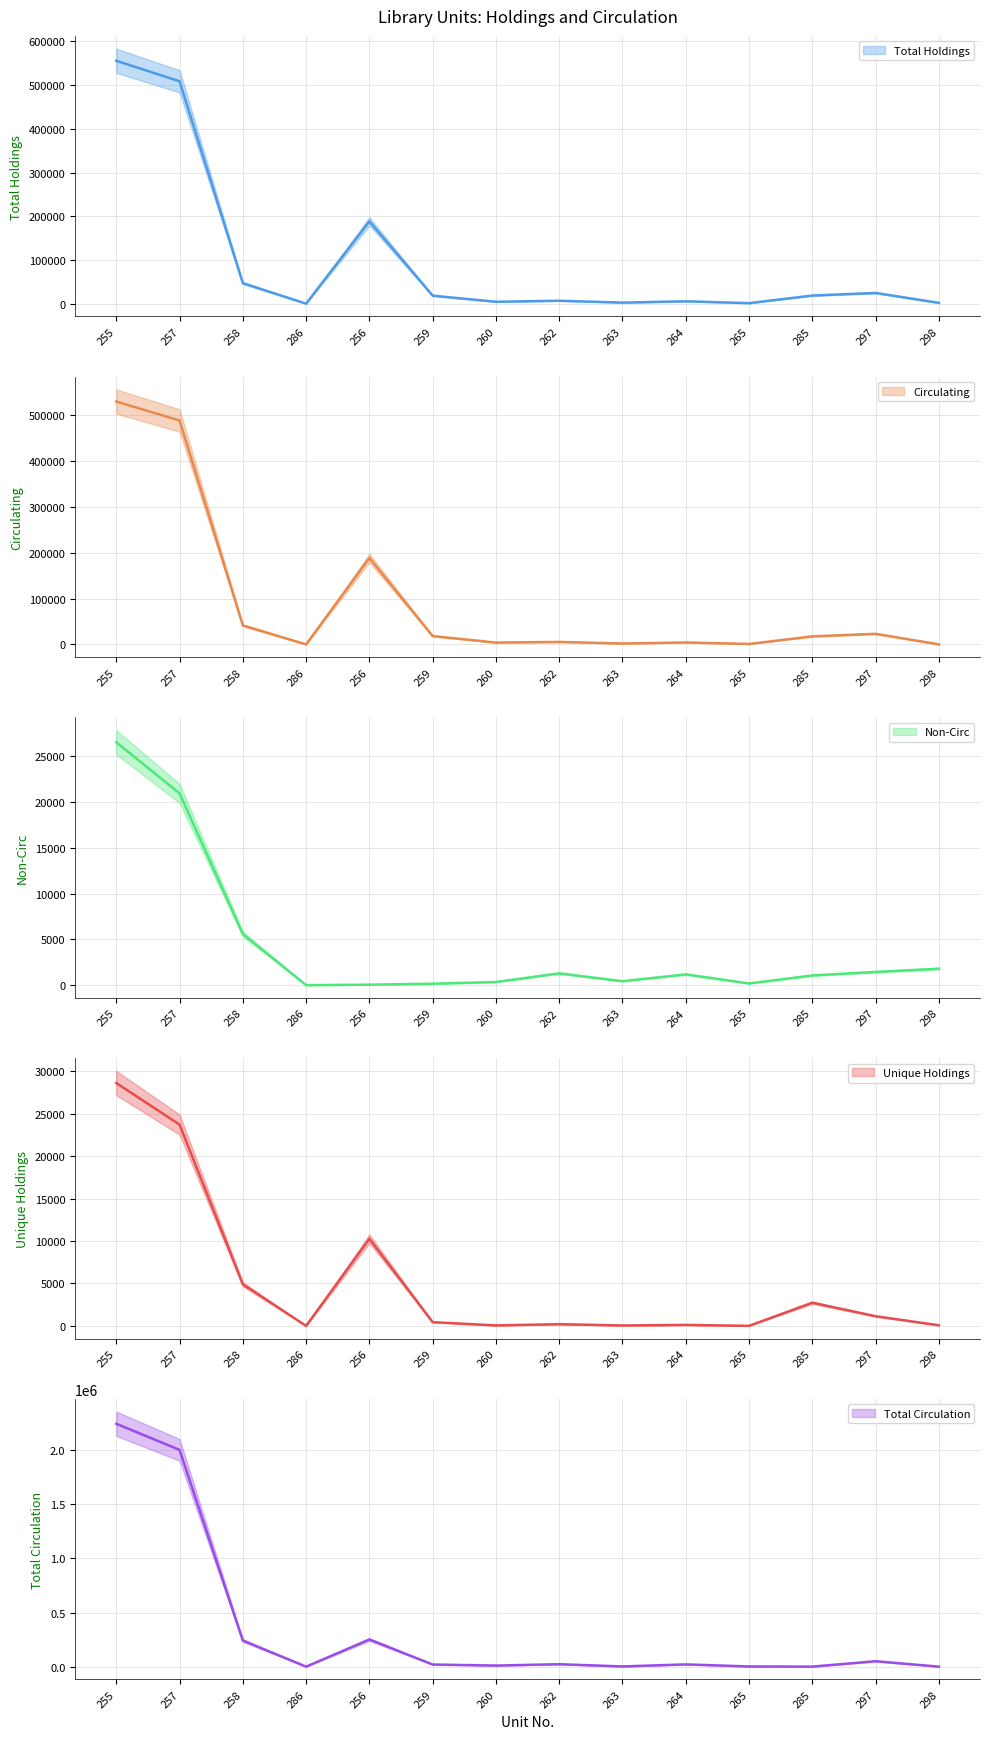

How many lines are shown in the chart?

5